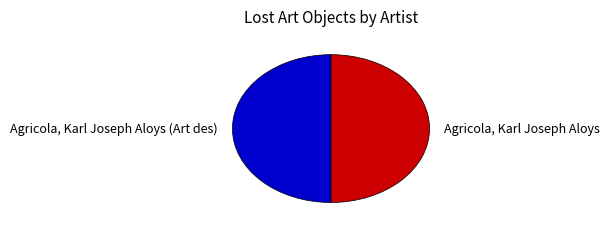

Is it true that Agricola, Karl Joseph Aloys is 40% of the pie?

False